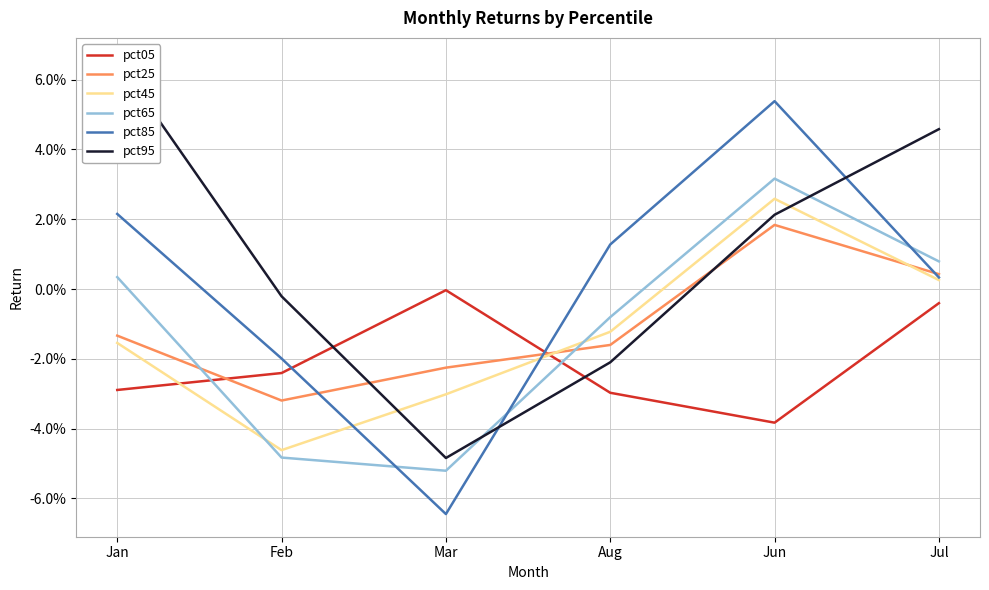

How many negative values does the pct65 series have?

3